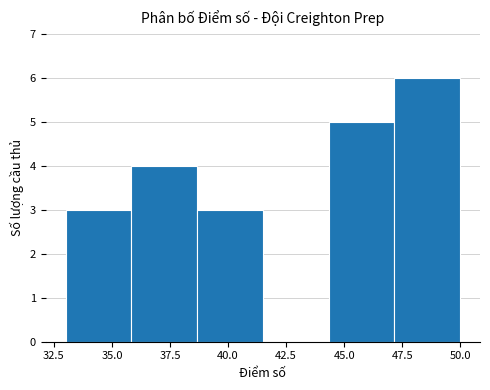

Reading left to right, list every bar in this chart as the range it spans on the x-axis followed by its height. Neither the bar edges nor the heights are printed on the chart, so give them approximately, as read against the axes.

33.0 to 36.0: 3
36.0 to 38.5: 4
38.5 to 41.5: 3
41.5 to 44.5: 0
44.5 to 47.0: 5
47.0 to 50.0: 6